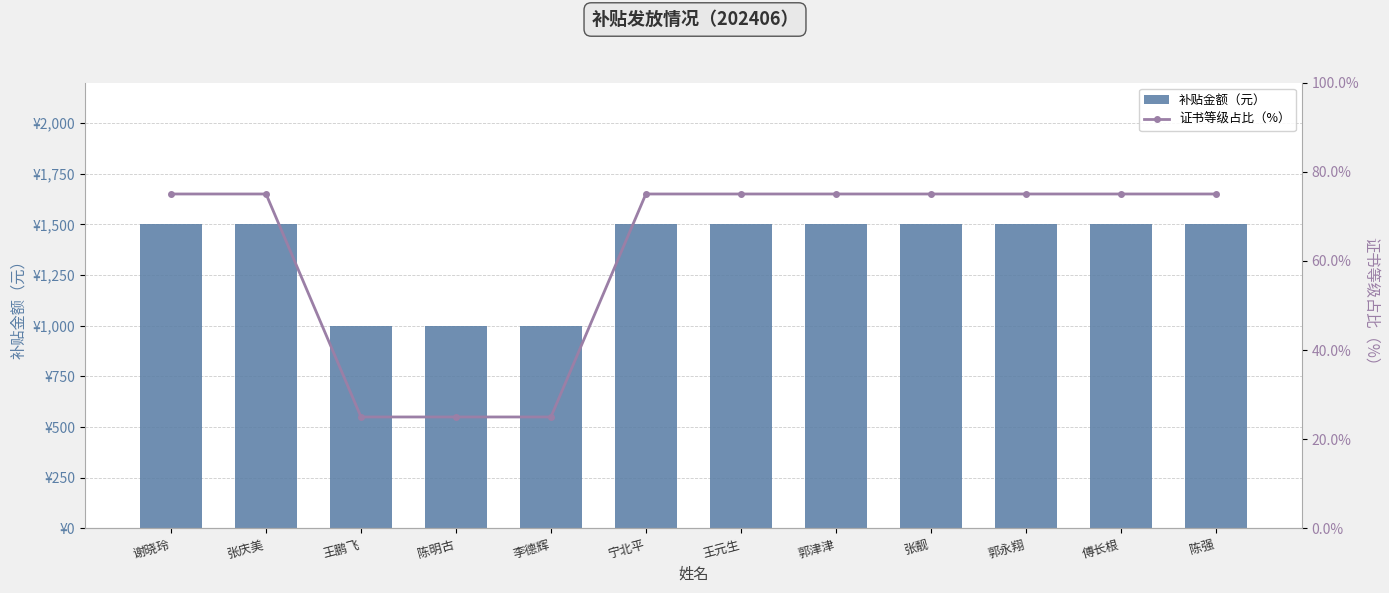

True or false: 证书等级占比（%） has a value of 37 at 李德辉.

False